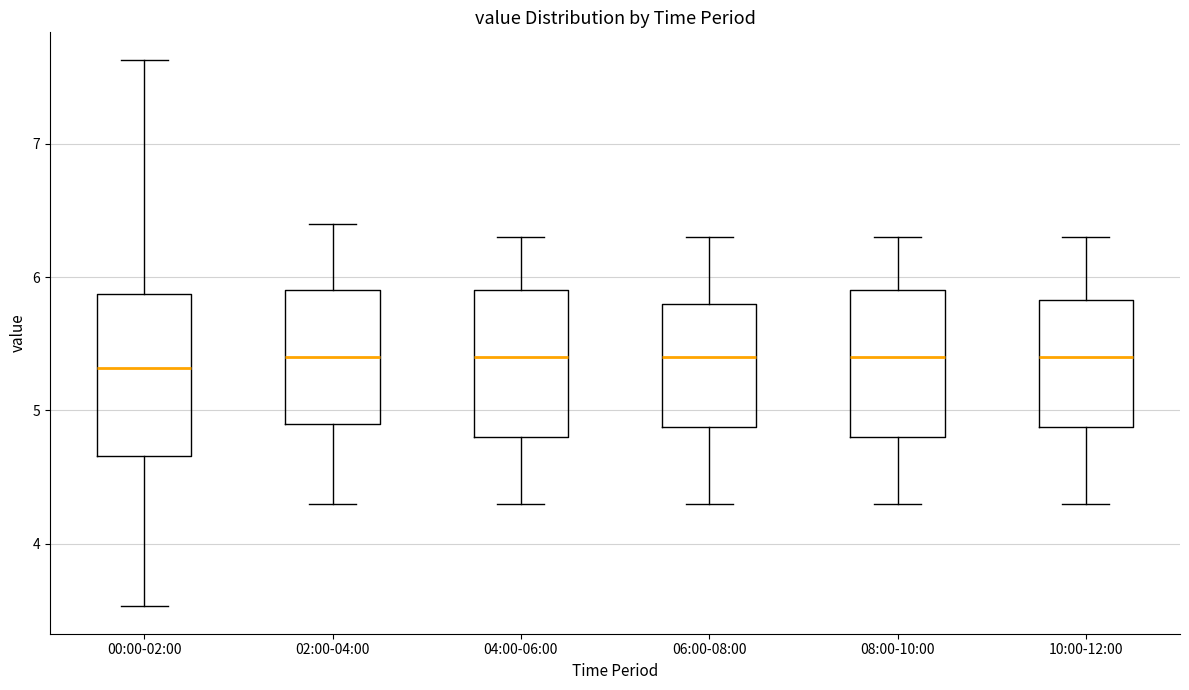

Which box is the tallest, from its lower edge to its upper edge?

00:00-02:00